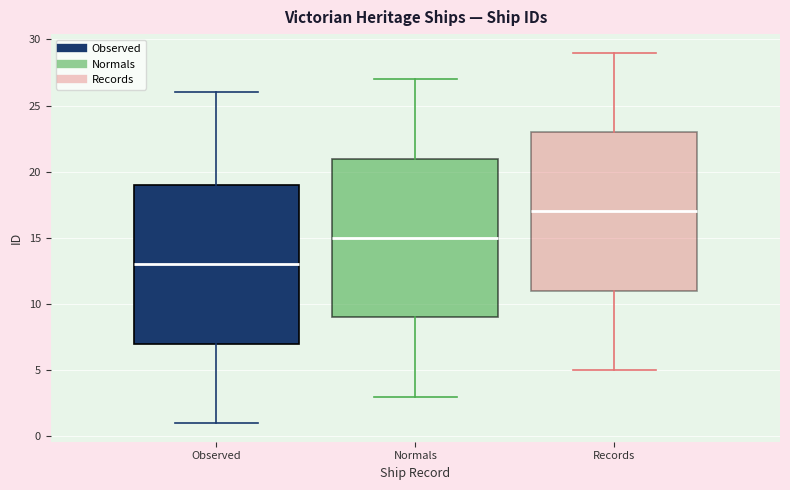

Reading left to right, transcribe this box plot: for each box, give where its median line is, the range the box spans, and where its two whiskers end, as read against the y-axis. The values are not printed on the chart, so give them approximately, as read against the axis.

Observed: median 13, box 7 to 19, whiskers 1 to 26
Normals: median 15, box 9 to 21, whiskers 3 to 27
Records: median 17, box 11 to 23, whiskers 5 to 29